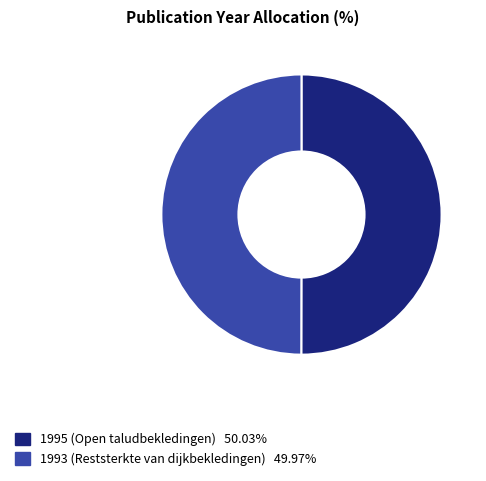

Is the sum of 1993 (Reststerkte van dijkbekledingen) and 1995 (Open taludbekledingen) greater than half?

Yes